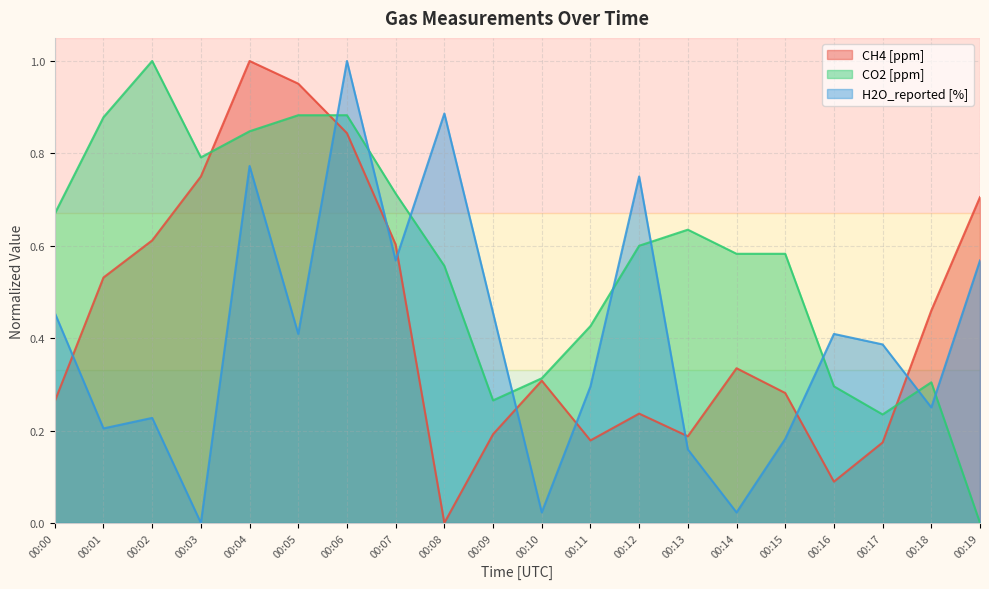

What is the highest value of the H2O_reported [%] series?

1.0